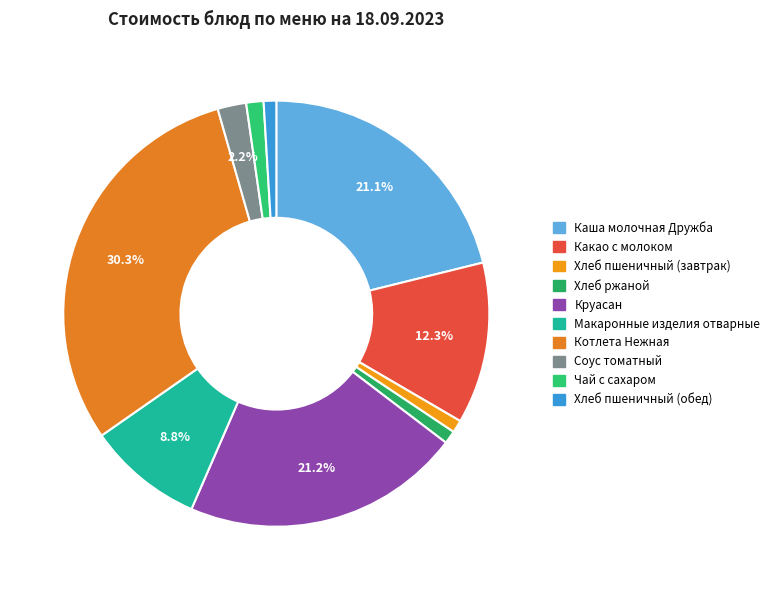

To the nearest percent, what percentage of the pie is Соус томатный?

2%